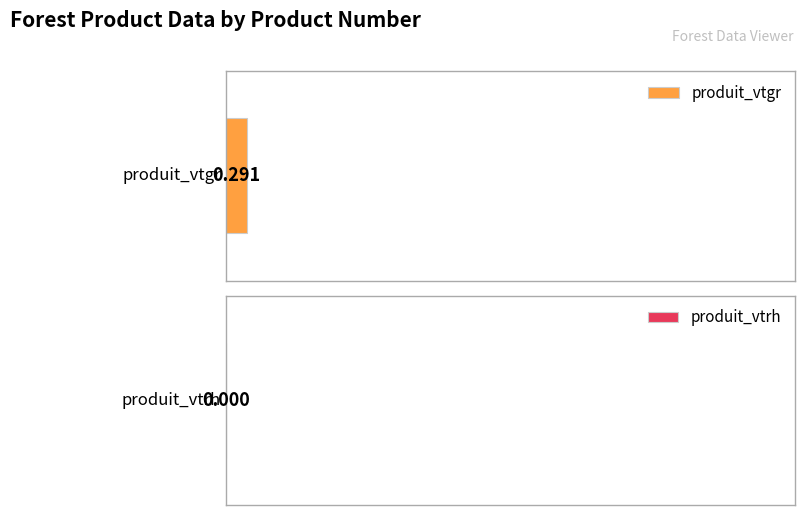

Which series has the largest range (max minus min)?

produit_vtgr